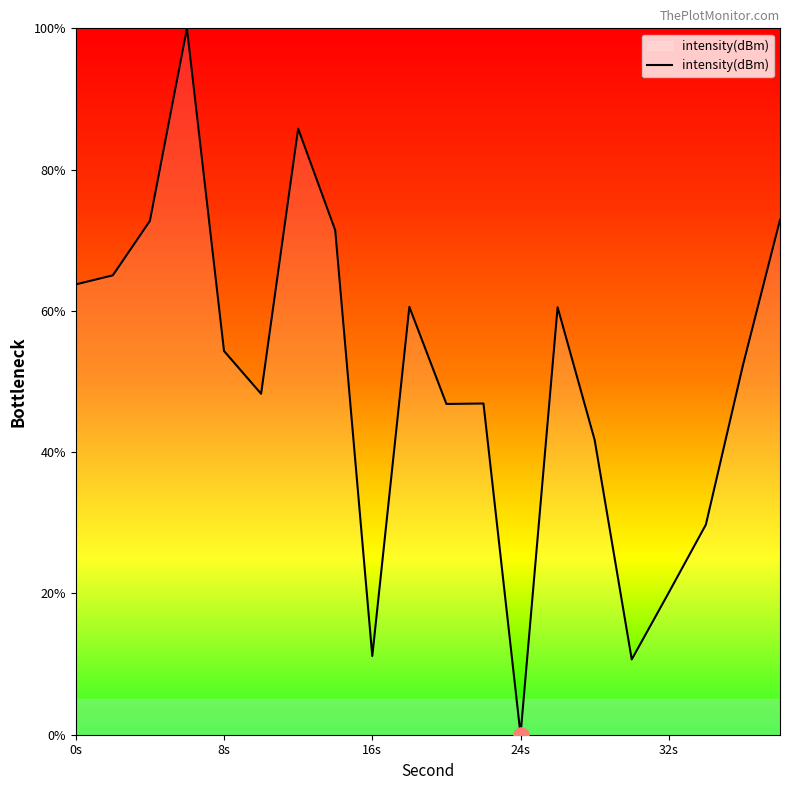

What is the difference between the maximum and minimum values?

100.0